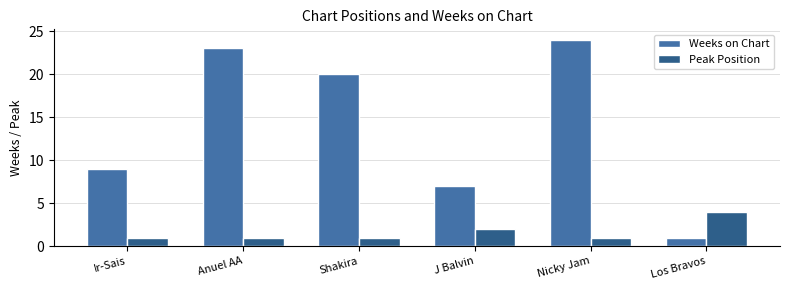

What is the total value across all series at Los Bravos?

5